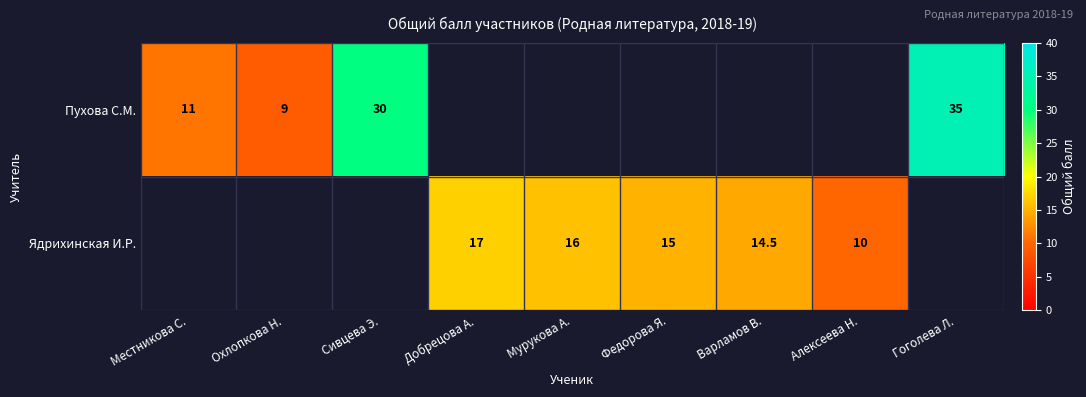

The value of Пухова С.М. at Местникова С. is 11.0. True or false?

True